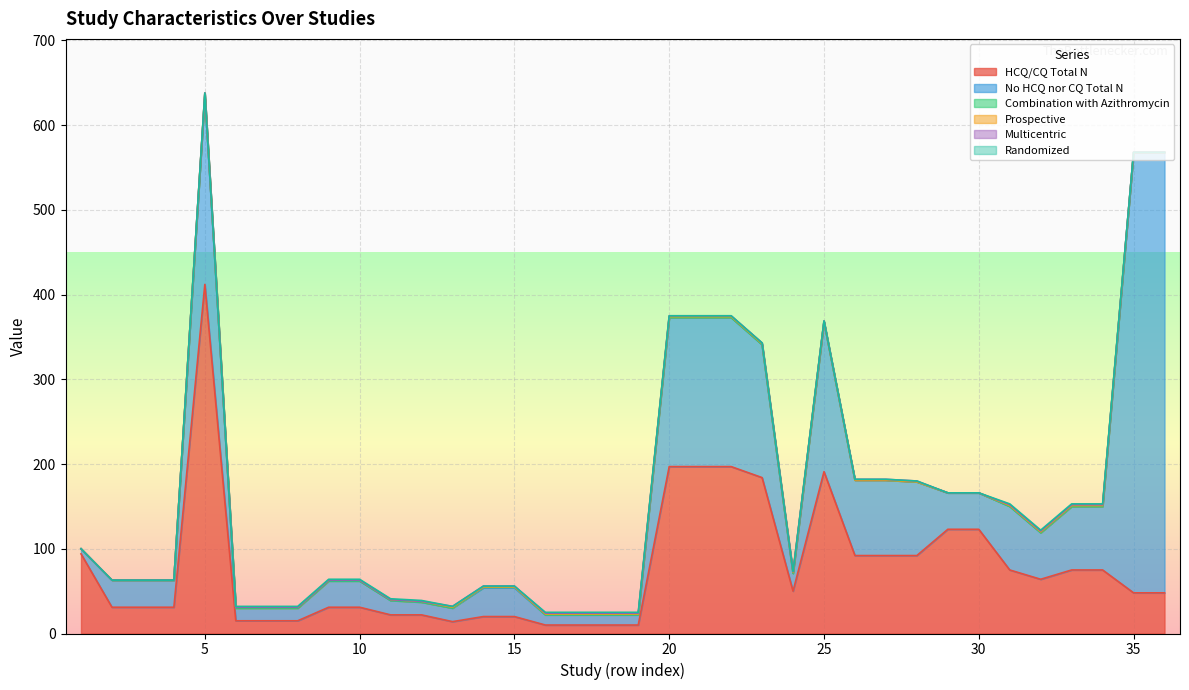

Between 22 and 15, which is larger?

22